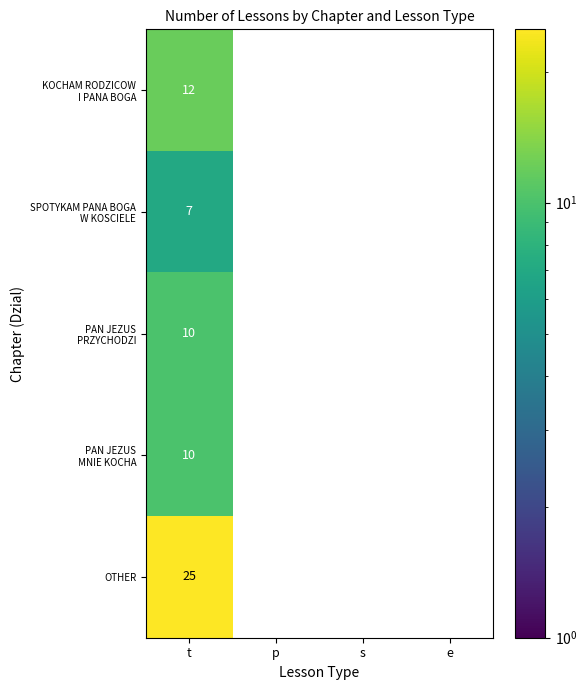

What is the sum of all KOCHAM RODZICOW I PANA BOGA values?

12